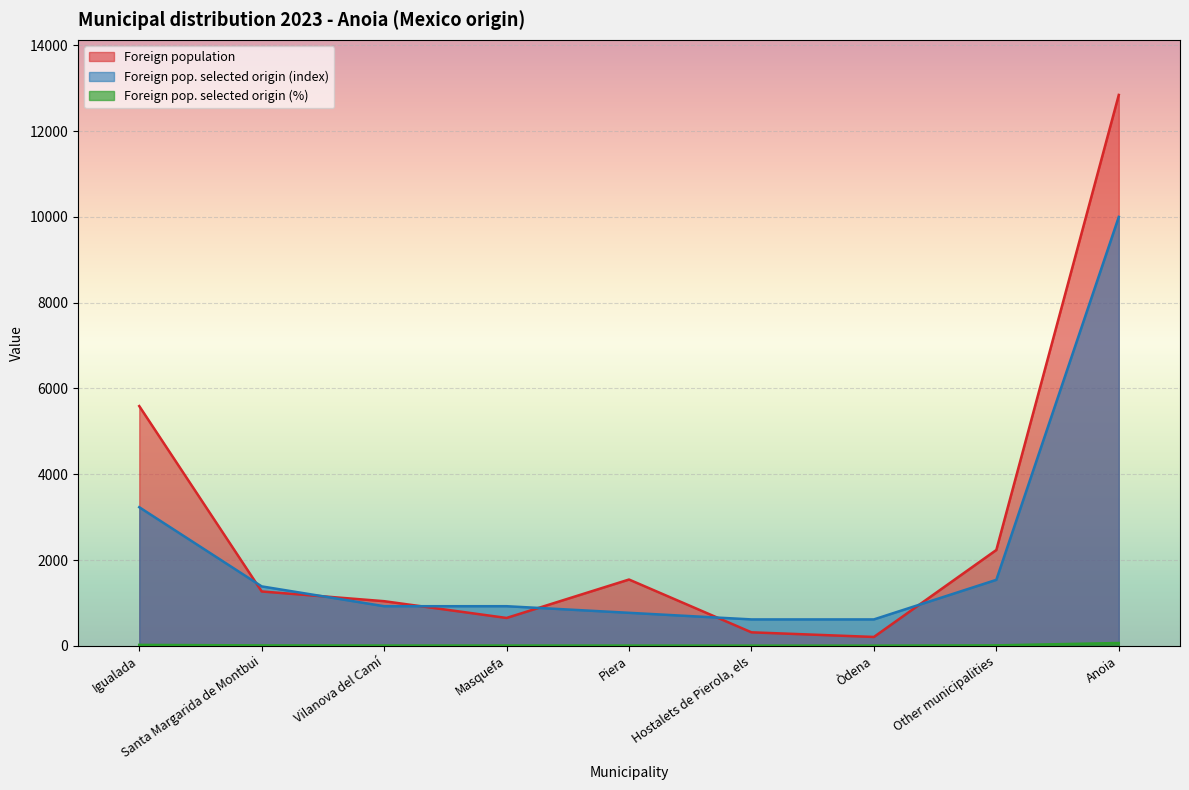

The value of Foreign population at Piera is 1545. True or false?

True